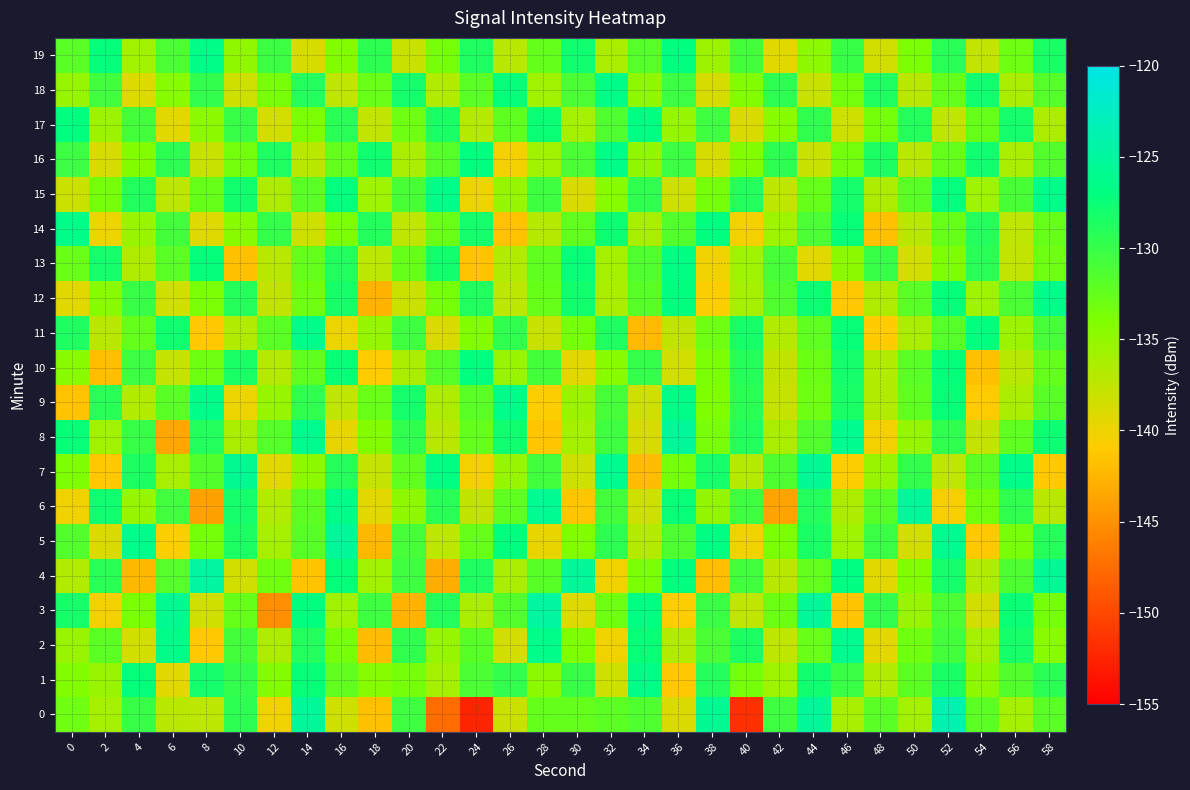

Reading left to right, transcribe all the data shown in this chart.

0: 0=-133.0	2=-136.0	4=-130.0	6=-137.2	8=-137.4	10=-129.5	12=-140.1	14=-125.3	16=-138.2	18=-141.8	20=-130.4	22=-147.5	24=-152.5	26=-138.1	28=-132.5	30=-132.4	32=-132.1	34=-131.4	36=-138.9	38=-125.8	40=-151.6	42=-130.4	44=-125.2	46=-136.2	48=-131.9	50=-136.0	52=-123.6	54=-132.0	56=-136.0	58=-132.0
1: 0=-134.2	2=-135.4	4=-127.3	6=-139.4	8=-128.2	10=-129.8	12=-134.2	14=-127.4	16=-132.4	18=-134.4	20=-133.5	22=-136.1	24=-131.2	26=-129.8	28=-134.7	30=-130.1	32=-138.2	34=-126.5	36=-141.3	38=-128.9	40=-133.4	42=-135.6	44=-127.8	46=-130.2	48=-136.8	50=-132.1	52=-128.4	54=-134.9	56=-131.6	58=-129.3
2: 0=-135.4	2=-132.1	4=-138.7	6=-126.3	8=-141.2	10=-130.8	12=-136.5	14=-128.9	16=-133.4	18=-142.1	20=-129.7	22=-135.3	24=-131.8	26=-138.6	28=-126.4	30=-133.9	32=-140.2	34=-127.5	36=-136.7	38=-131.1	40=-128.6	42=-137.4	44=-132.8	46=-125.9	48=-139.5	50=-133.2	52=-130.7	54=-136.1	56=-128.3	58=-134.6
3: 0=-128.3	2=-140.5	4=-133.7	6=-125.8	8=-138.4	10=-132.6	12=-145.2	14=-127.1	16=-135.8	18=-130.4	20=-142.7	22=-128.9	24=-136.3	26=-131.5	28=-124.8	30=-139.2	32=-133.1	34=-126.7	36=-140.8	38=-130.2	40=-137.5	42=-132.9	44=-125.3	46=-141.6	48=-129.8	50=-135.4	52=-131.2	54=-138.7	56=-127.6	58=-133.5
4: 0=-136.8	2=-129.4	4=-142.3	6=-131.7	8=-124.9	10=-138.5	12=-133.2	14=-141.6	16=-127.3	18=-135.9	20=-130.5	22=-143.1	24=-128.7	26=-136.4	28=-131.8	30=-125.2	32=-140.3	34=-133.7	36=-127.1	38=-141.9	40=-130.6	42=-137.2	44=-132.5	46=-126.8	48=-139.4	50=-134.1	52=-128.2	54=-136.7	56=-131.3	58=-125.6
5: 0=-131.5	2=-138.9	4=-126.2	6=-140.7	8=-133.4	10=-128.6	12=-136.1	14=-131.8	16=-125.3	18=-142.4	20=-130.9	22=-137.3	24=-132.6	26=-127.1	28=-139.8	30=-134.2	32=-129.5	34=-136.9	36=-131.3	38=-126.7	40=-140.1	42=-133.8	44=-128.4	46=-135.7	48=-130.2	50=-138.5	52=-125.9	54=-141.2	56=-133.6	58=-129.1
6: 0=-140.2	2=-127.8	4=-135.3	6=-130.6	8=-143.9	10=-128.1	12=-136.7	14=-132.1	16=-126.4	18=-139.5	20=-134.8	22=-129.2	24=-137.6	26=-132.3	28=-125.7	30=-141.4	32=-130.8	34=-138.2	36=-127.5	38=-135.1	40=-130.4	42=-143.7	44=-128.9	46=-136.5	48=-131.8	50=-125.2	52=-140.6	54=-133.3	56=-129.7	58=-137.1
7: 0=-133.9	2=-141.3	4=-128.6	6=-136.2	8=-131.5	10=-125.8	12=-139.4	14=-134.7	16=-129.1	18=-137.8	20=-132.4	22=-126.7	24=-140.5	26=-135.2	28=-130.6	30=-138.3	32=-125.9	34=-142.1	36=-133.5	38=-128.2	40=-136.9	42=-131.3	44=-125.6	46=-140.8	48=-135.4	50=-129.8	52=-137.5	54=-132.1	56=-126.4	58=-141.2
8: 0=-127.4	2=-135.8	4=-130.1	6=-143.6	8=-128.9	10=-136.4	12=-131.7	14=-126.1	16=-139.7	18=-134.3	20=-129.6	22=-137.2	24=-132.5	26=-127.8	28=-141.4	30=-136.1	32=-130.4	34=-138.8	36=-125.2	38=-133.6	40=-128.9	42=-136.3	44=-131.6	46=-126.0	48=-140.5	50=-135.2	52=-129.6	54=-137.9	56=-132.3	58=-127.7
9: 0=-141.6	2=-129.2	4=-136.7	6=-132.0	8=-126.3	10=-139.9	12=-135.3	14=-129.7	16=-137.4	18=-132.8	20=-128.1	22=-136.5	24=-131.9	26=-126.2	28=-140.8	30=-135.5	32=-130.9	34=-138.3	36=-126.6	38=-134.0	40=-129.3	42=-137.8	44=-133.1	46=-128.4	48=-136.8	50=-132.2	52=-127.5	54=-141.1	56=-136.4	58=-131.8
10: 0=-134.5	2=-142.0	4=-130.3	6=-137.8	8=-133.1	10=-128.4	12=-136.9	14=-132.2	16=-127.5	18=-141.1	20=-136.4	22=-131.7	24=-127.0	26=-135.4	28=-130.8	30=-139.3	32=-134.6	34=-129.9	36=-138.5	38=-133.8	40=-129.1	42=-137.6	44=-132.9	46=-128.2	48=-136.7	50=-132.0	52=-127.3	54=-141.8	56=-137.1	58=-132.5
11: 0=-128.7	2=-137.2	4=-132.5	6=-127.8	8=-141.3	10=-136.7	12=-132.0	14=-126.3	16=-139.9	18=-135.2	20=-130.5	22=-138.9	24=-134.2	26=-129.6	28=-138.0	30=-133.4	32=-128.7	34=-142.2	36=-137.6	38=-133.0	40=-128.3	42=-136.8	44=-132.2	46=-127.5	48=-141.0	50=-136.4	52=-131.7	54=-127.1	56=-135.5	58=-130.9
12: 0=-139.3	2=-134.6	4=-130.0	6=-138.4	8=-133.8	10=-129.1	12=-137.6	14=-133.0	16=-128.3	18=-142.8	20=-138.1	22=-133.5	24=-128.8	26=-137.3	28=-132.6	30=-128.0	32=-136.4	34=-131.8	36=-127.1	38=-140.7	40=-136.0	42=-131.4	44=-127.7	46=-141.2	48=-136.6	50=-131.9	52=-127.3	54=-135.7	56=-131.1	58=-126.4
13: 0=-132.8	2=-128.1	4=-136.6	6=-132.0	8=-127.3	10=-141.8	12=-137.1	14=-132.5	16=-128.8	18=-137.3	20=-132.6	22=-128.0	24=-141.5	26=-136.8	28=-132.2	30=-127.5	32=-136.0	34=-131.4	36=-126.7	38=-140.2	40=-135.6	42=-130.9	44=-139.4	46=-134.7	48=-130.1	50=-138.6	52=-133.9	54=-129.2	56=-137.7	58=-133.1
14: 0=-126.5	2=-140.0	4=-135.4	6=-130.7	8=-139.2	10=-134.5	12=-129.9	14=-138.3	16=-133.7	18=-129.0	20=-137.5	22=-132.8	24=-128.2	26=-141.7	28=-137.0	30=-132.4	32=-127.7	34=-136.2	36=-131.5	38=-126.9	40=-140.4	42=-135.7	44=-131.1	46=-127.4	48=-141.8	50=-137.2	52=-132.6	54=-128.9	56=-137.4	58=-132.7
15: 0=-138.1	2=-133.5	4=-128.8	6=-137.3	8=-132.7	10=-128.0	12=-136.5	14=-131.9	16=-127.2	18=-135.7	20=-131.0	22=-126.3	24=-139.9	26=-135.2	28=-130.5	30=-139.0	32=-134.4	34=-129.7	36=-138.2	38=-133.5	40=-128.9	42=-137.4	44=-132.7	46=-128.1	48=-136.5	50=-131.9	52=-127.2	54=-135.7	56=-131.0	58=-126.4
16: 0=-130.3	2=-138.8	4=-134.1	6=-129.5	8=-138.0	10=-133.3	12=-128.7	14=-137.2	16=-132.5	18=-127.9	20=-136.3	22=-131.7	24=-127.0	26=-140.5	28=-135.8	30=-131.2	32=-126.5	34=-135.0	36=-130.3	38=-138.8	40=-134.1	42=-129.5	44=-138.0	46=-133.3	48=-128.6	50=-137.1	52=-132.5	54=-127.8	56=-136.3	58=-131.6
17: 0=-127.0	2=-135.5	4=-130.8	6=-139.3	8=-134.7	10=-130.0	12=-138.5	14=-133.8	16=-129.2	18=-137.7	20=-133.0	22=-128.4	24=-136.9	26=-132.2	28=-127.6	30=-136.0	32=-131.4	34=-126.7	36=-135.2	38=-130.5	40=-139.0	42=-134.4	44=-129.7	46=-138.2	48=-133.5	50=-128.9	52=-137.4	54=-132.7	56=-128.1	58=-136.5
18: 0=-135.2	2=-130.6	4=-139.1	6=-134.4	8=-129.8	10=-138.3	12=-133.6	14=-129.0	16=-137.5	18=-132.8	20=-128.2	22=-136.7	24=-132.0	26=-127.3	28=-135.8	30=-131.1	32=-126.5	34=-134.9	36=-130.3	38=-138.8	40=-134.1	42=-129.5	44=-138.0	46=-133.3	48=-128.7	50=-137.2	52=-132.5	54=-127.9	56=-136.4	58=-131.7
19: 0=-132.0	2=-127.3	4=-135.8	6=-131.2	8=-126.5	10=-135.0	12=-130.3	14=-138.8	16=-134.2	18=-129.5	20=-138.0	22=-133.4	24=-128.7	26=-137.2	28=-132.5	30=-127.9	32=-136.4	34=-131.7	36=-127.0	38=-135.5	40=-130.8	42=-139.3	44=-134.7	46=-130.0	48=-138.5	50=-133.8	52=-129.2	54=-137.7	56=-133.0	58=-128.4